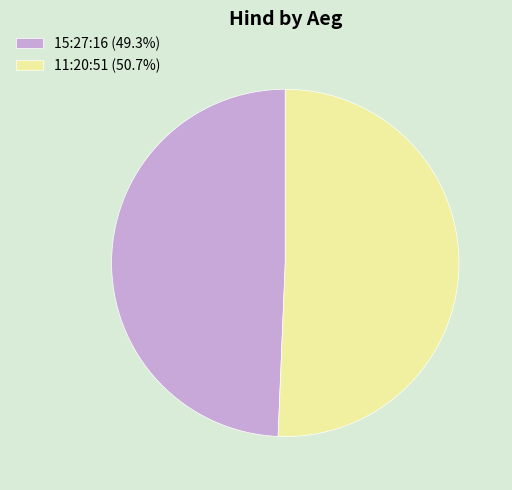

Which slice is the smallest?

15:27:16